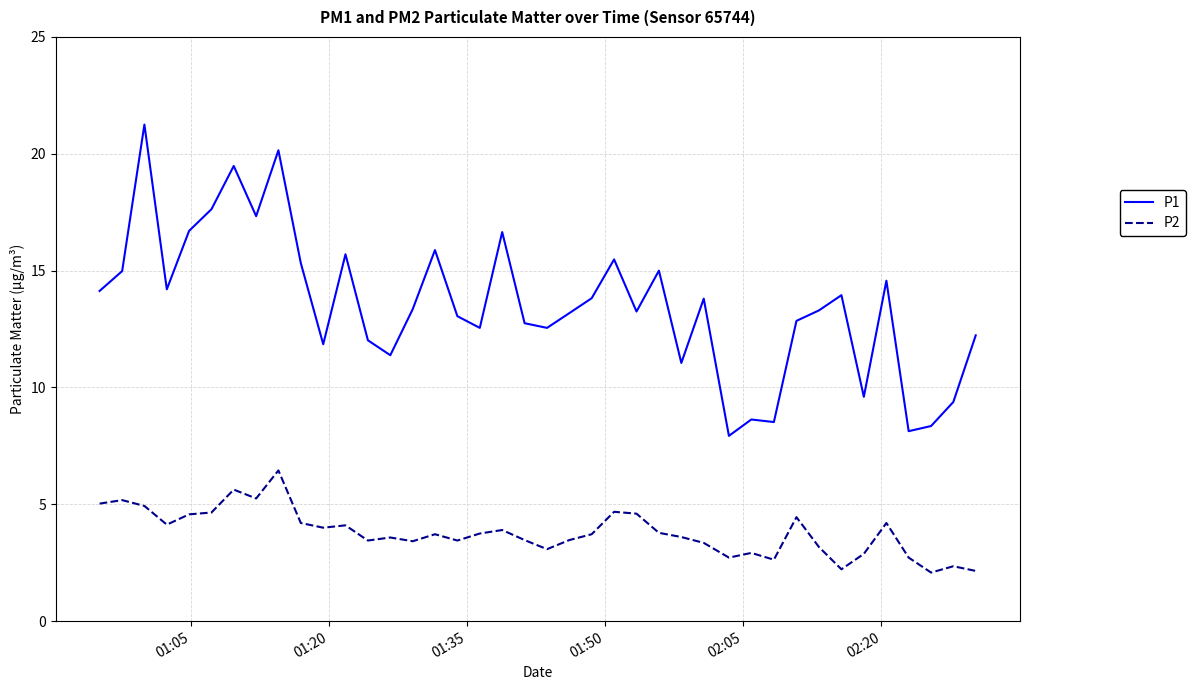

What is the sum of all P2 values?

151.6